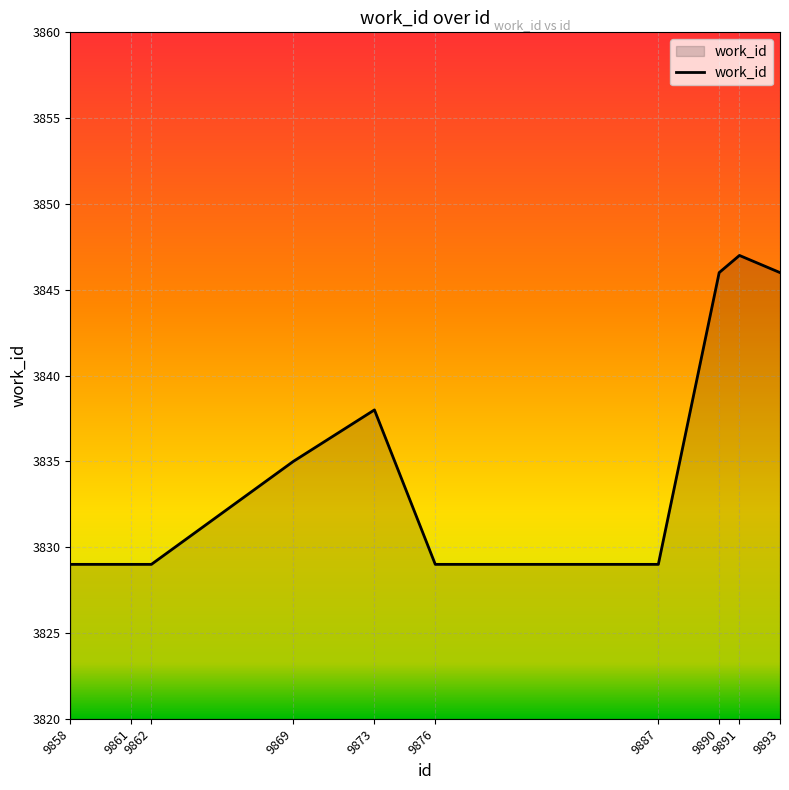

What is the minimum value shown in the chart?

3829